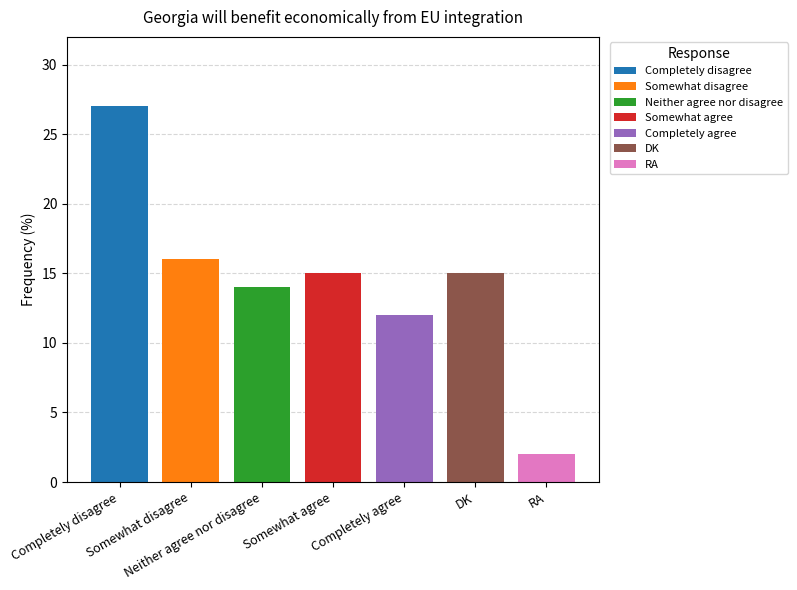

What is the greatest value displayed?

27